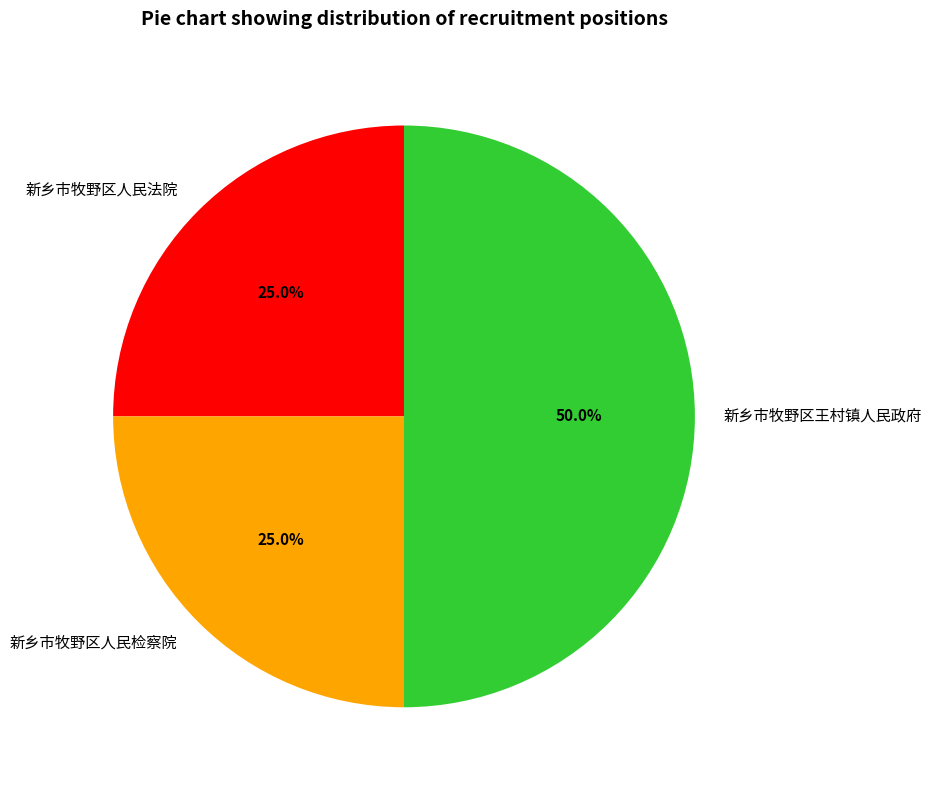

What portion of the pie excludes 新乡市牧野区王村镇人民政府?

50.0%